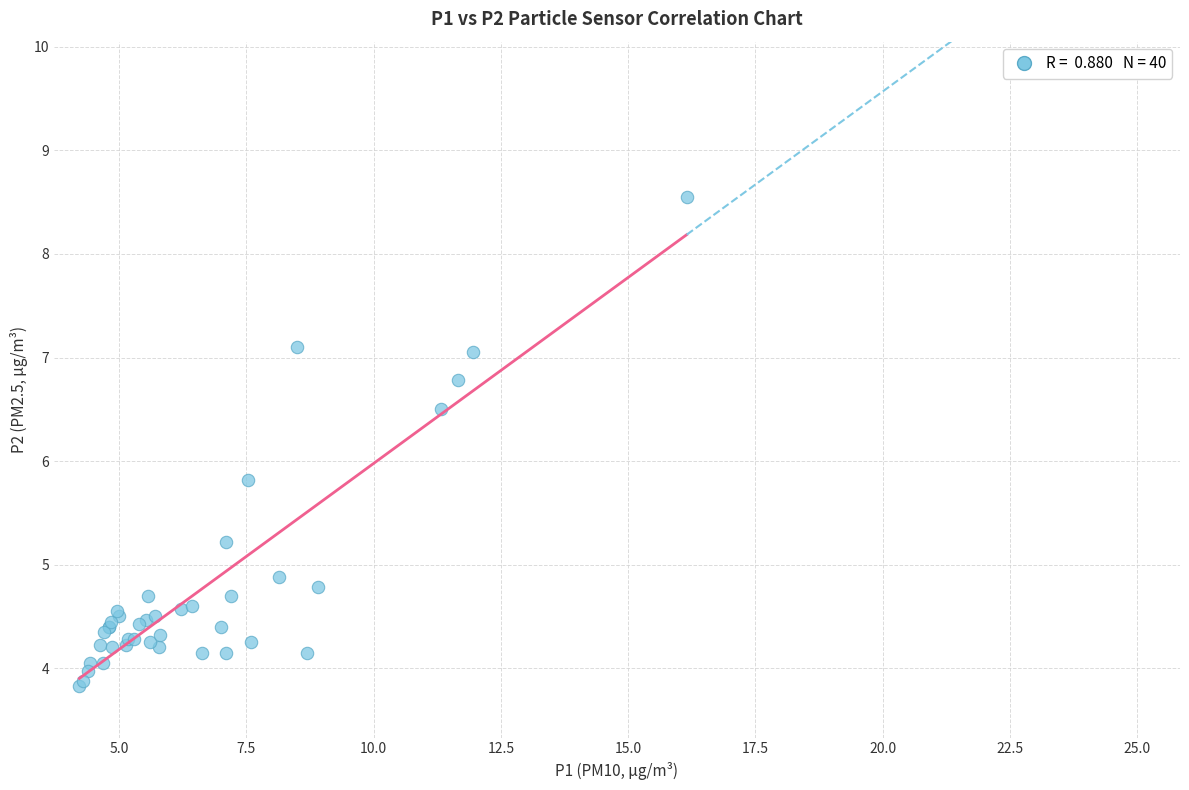

What Y value in the scatter plot is closest to 6?

5.8